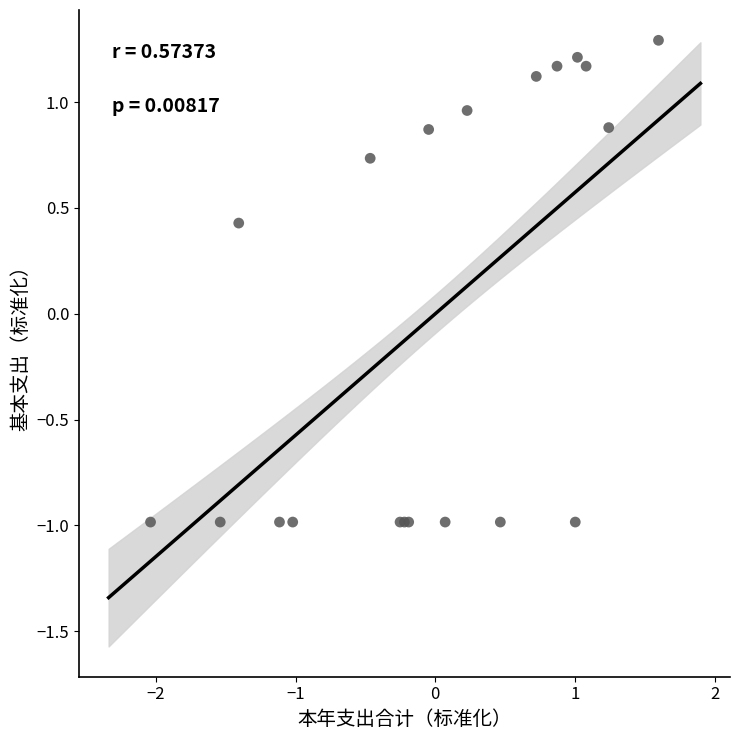

What Y value in the scatter plot is closest to 0?

0.4